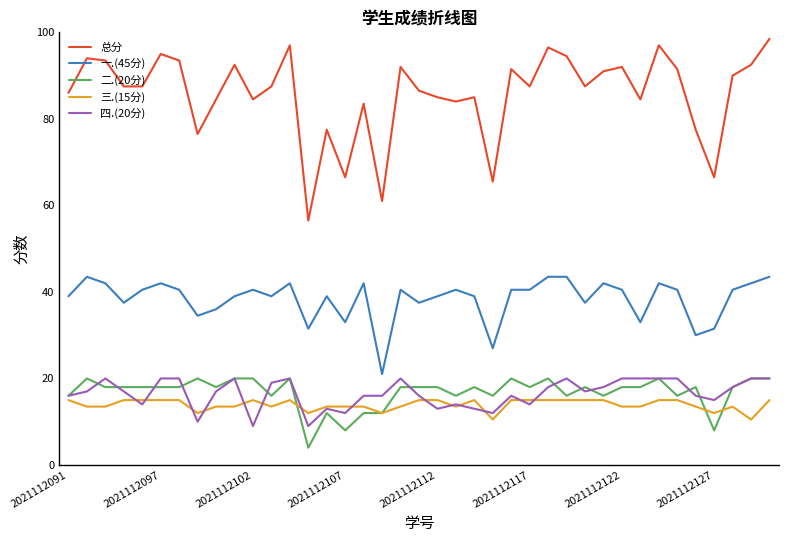

What is the minimum value shown in the chart?

4.0